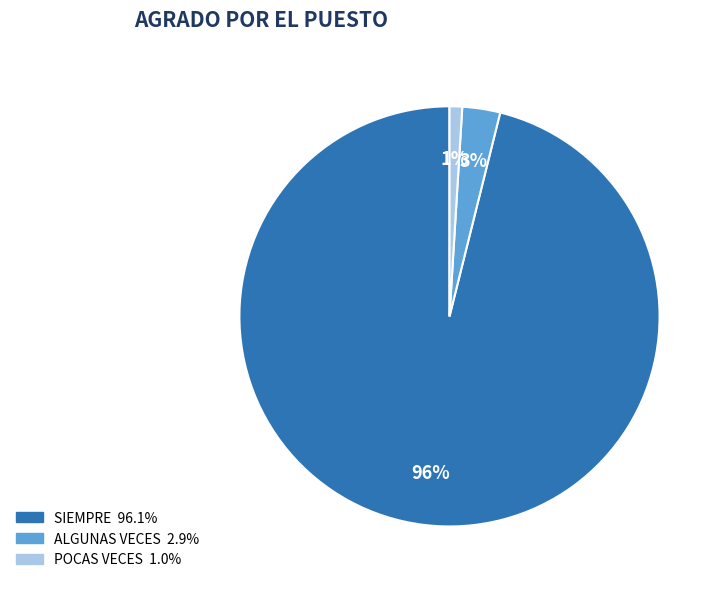

Is there a majority slice in this chart?

Yes